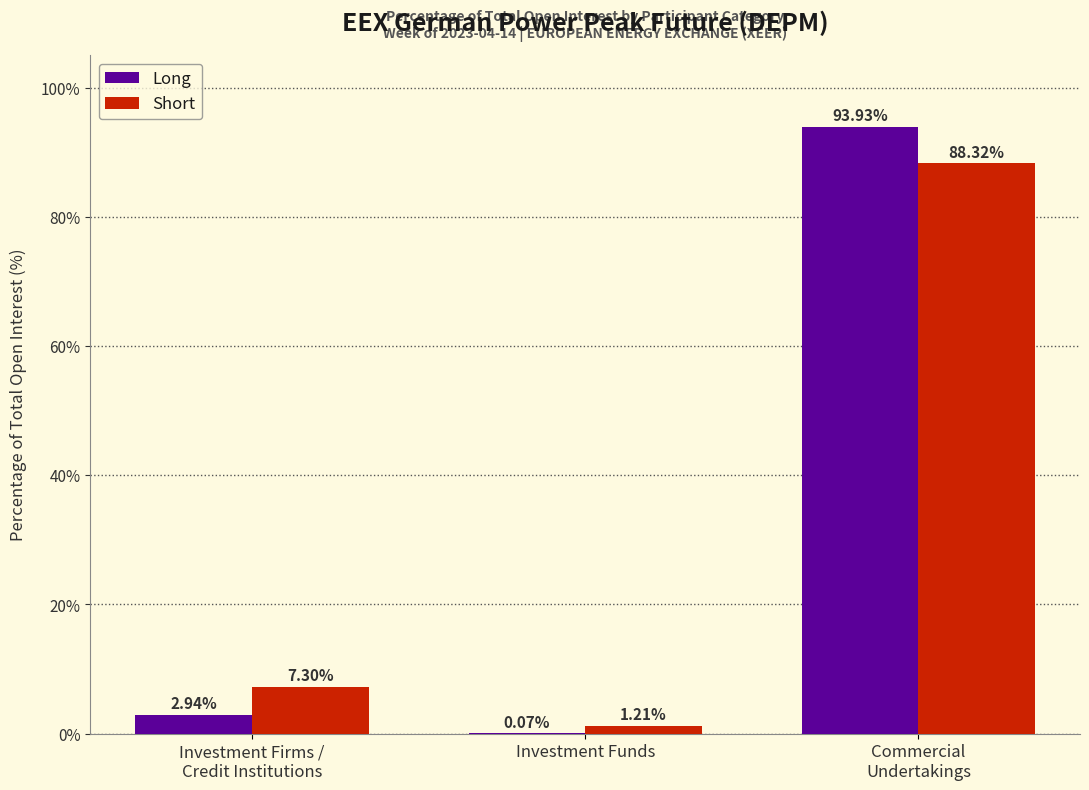

What is the highest value of the Long series?

93.9